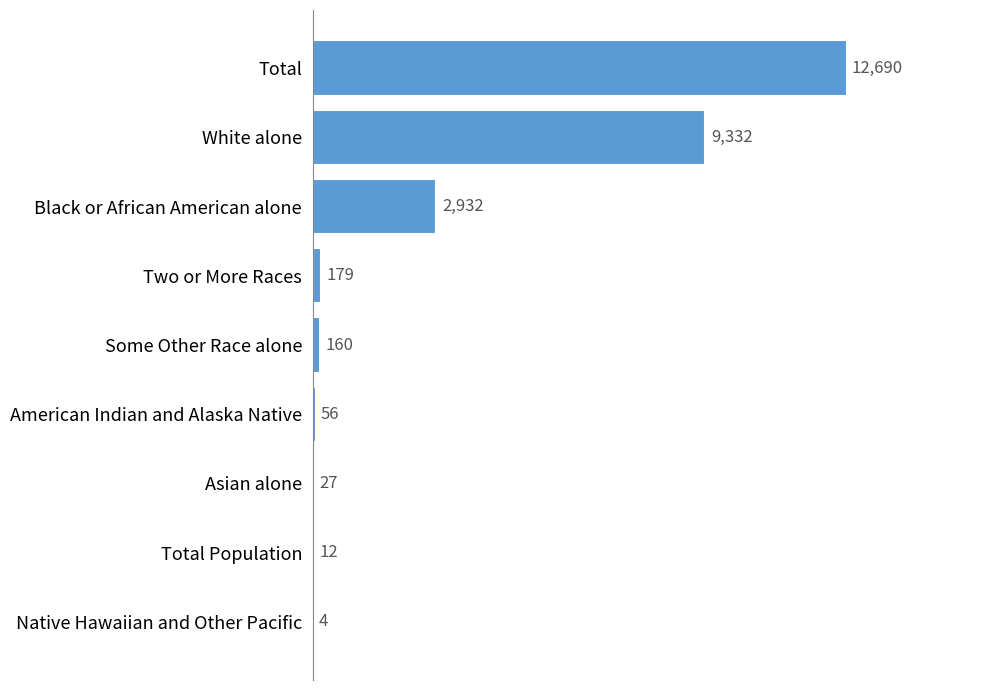

The chart shows a value of 56 at American Indian and Alaska Native. True or false?

True